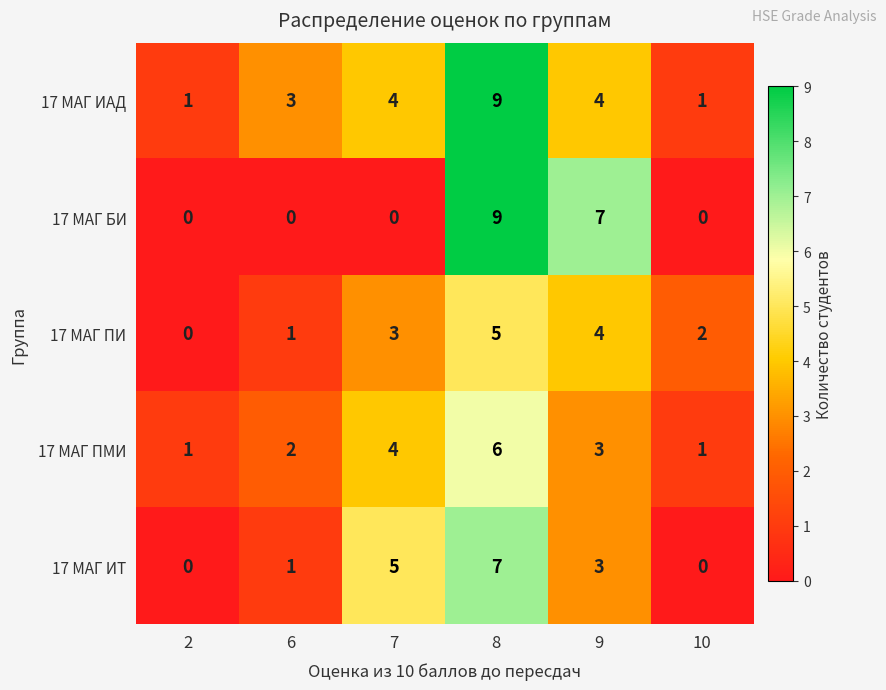

Reading left to right, extract all data points from this chart.

17 МАГ ИАД: 1	3	4	9	4	1
17 МАГ БИ: 0	0	0	9	7	0
17 МАГ ПИ: 0	1	3	5	4	2
17 МАГ ПМИ: 1	2	4	6	3	1
17 МАГ ИТ: 0	1	5	7	3	0